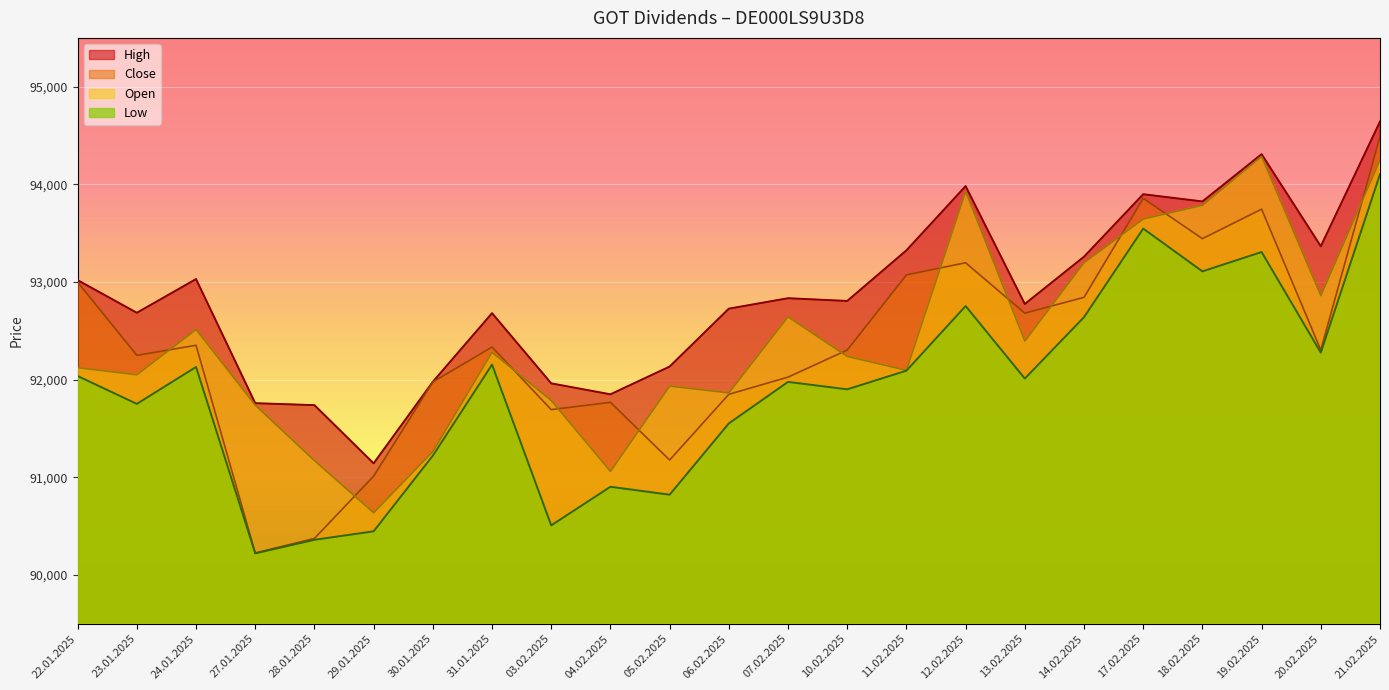

Rank the series by their maximum value, from highest to lowest.

High, Close, Open, Low